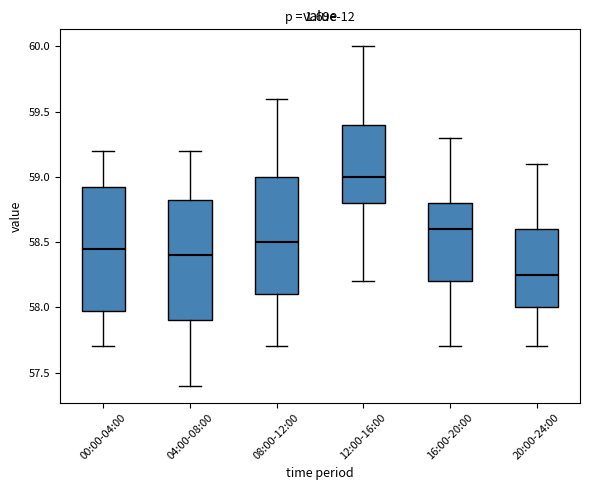

Reading left to right, transcribe this box plot: for each box, give where its median line is, the range the box spans, and where its two whiskers end, as read against the y-axis. The values are not printed on the chart, so give them approximately, as read against the axis.

00:00-04:00: median 58.45, box 58.00 to 58.95, whiskers 57.70 to 59.20
04:00-08:00: median 58.40, box 57.90 to 58.85, whiskers 57.40 to 59.20
08:00-12:00: median 58.50, box 58.10 to 59.00, whiskers 57.70 to 59.60
12:00-16:00: median 59.00, box 58.80 to 59.40, whiskers 58.20 to 60.00
16:00-20:00: median 58.60, box 58.20 to 58.80, whiskers 57.70 to 59.30
20:00-24:00: median 58.25, box 58.00 to 58.60, whiskers 57.70 to 59.10